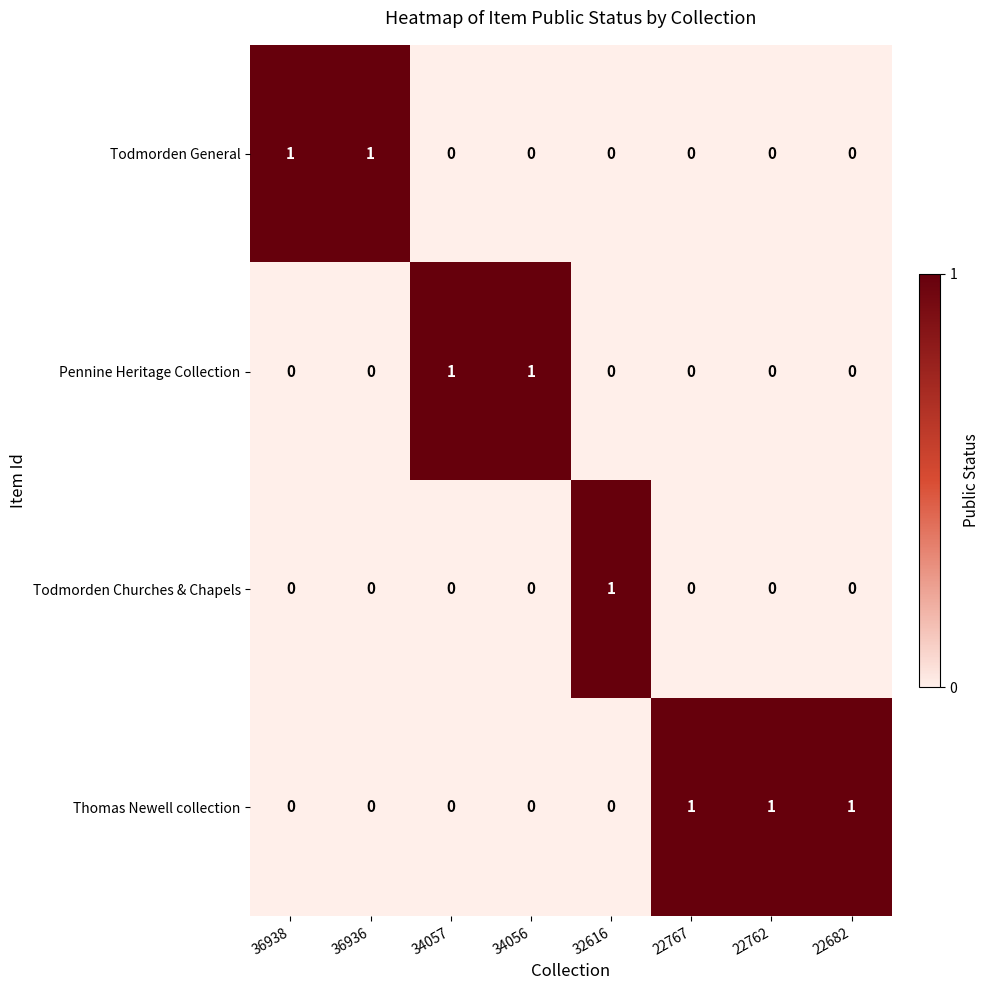

Is it true that Thomas Newell collection equals 0 at 22762?

False